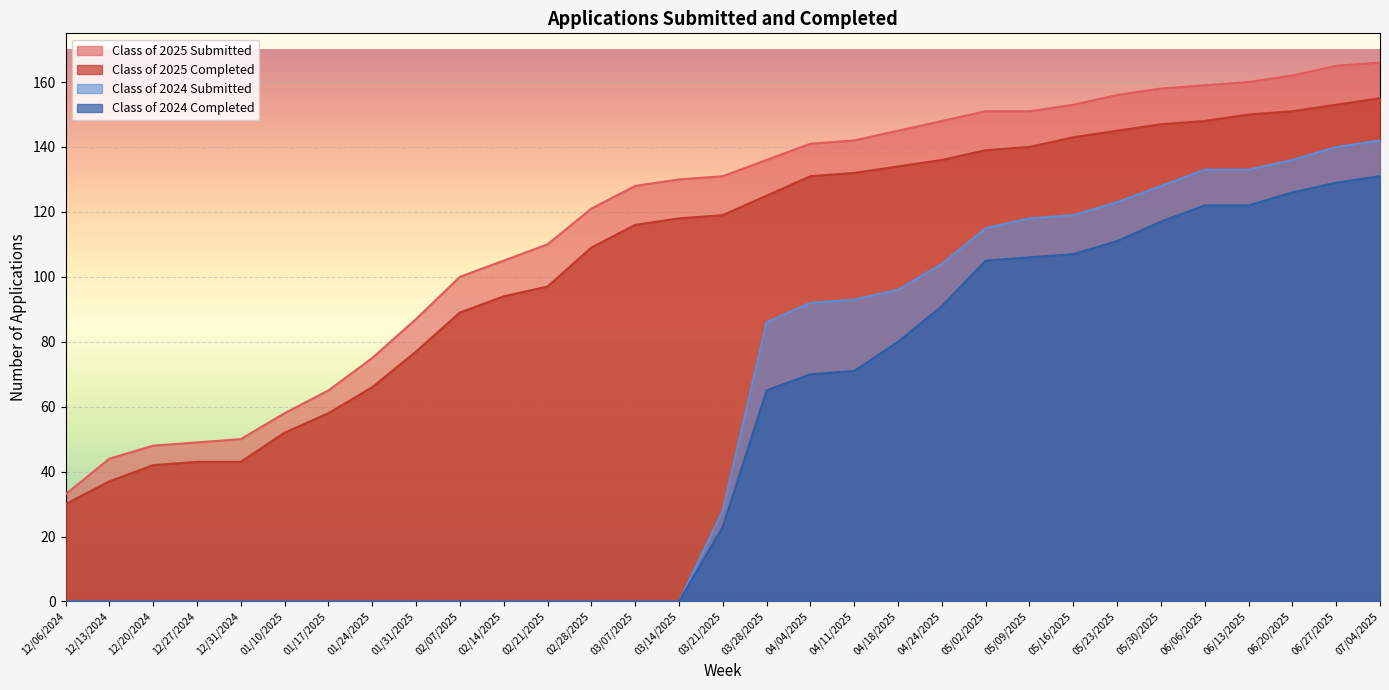

True or false: Class of 2024 Completed has more than 0 interior local peaks.

False